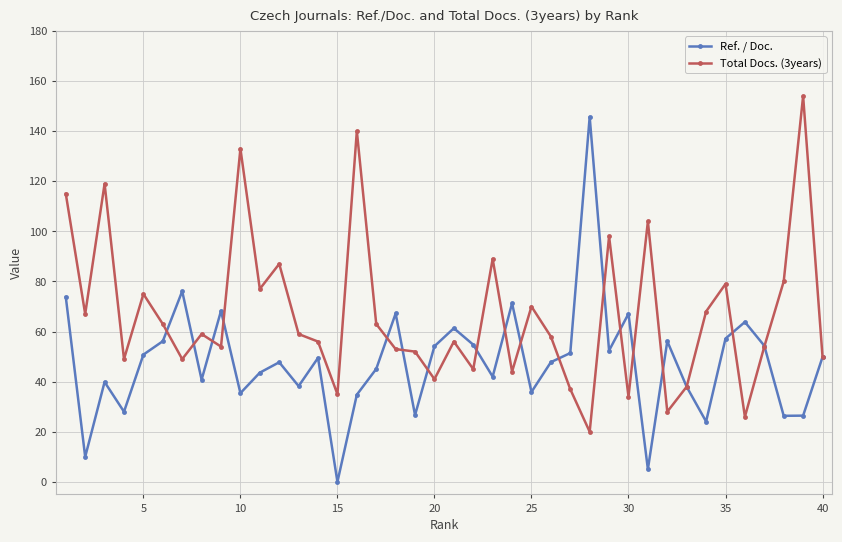

How many positive values does the Ref. / Doc. series have?

39